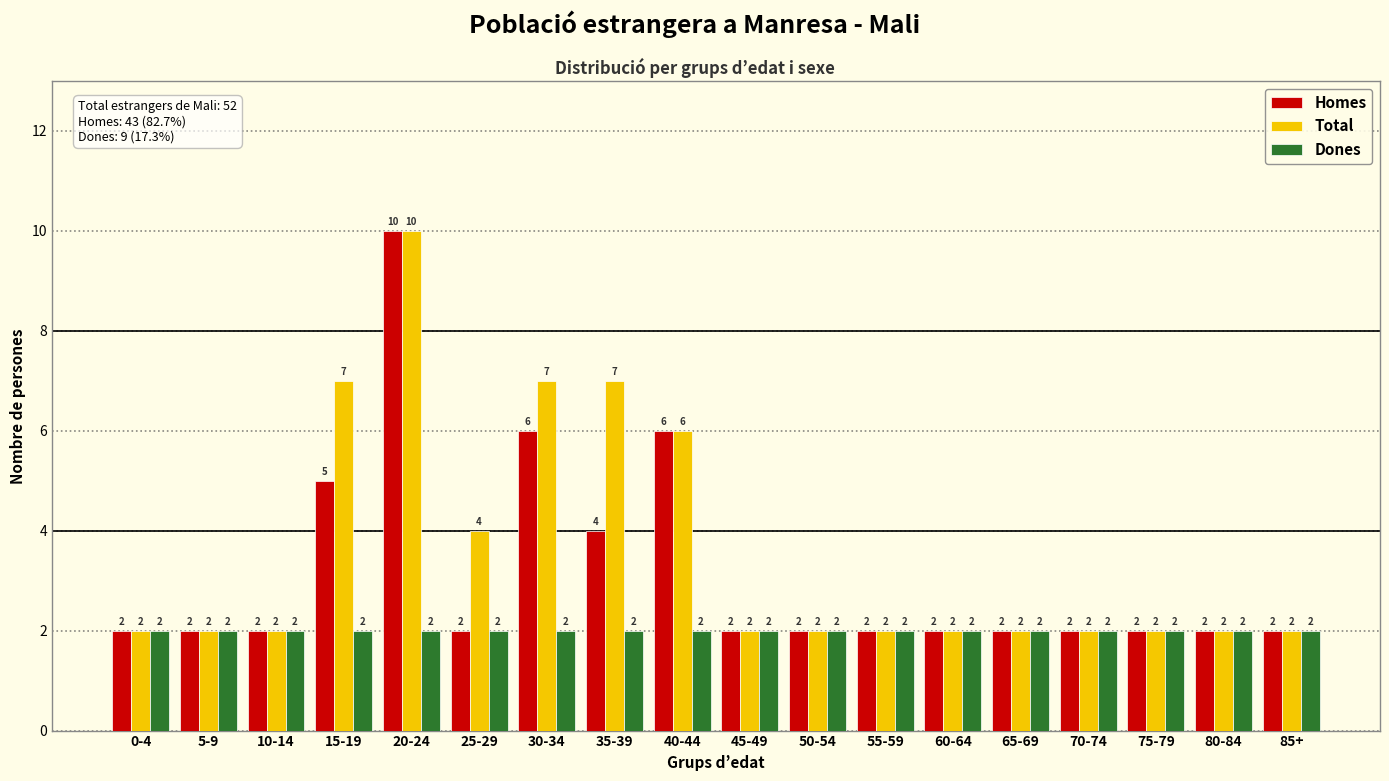

Reading left to right, list all the values displayed in this chart.

Homes: 0-4=2	5-9=2	10-14=2	15-19=5	20-24=10	25-29=2	30-34=6	35-39=4	40-44=6	45-49=2	50-54=2	55-59=2	60-64=2	65-69=2	70-74=2	75-79=2	80-84=2	85+=2
Total: 0-4=2	5-9=2	10-14=2	15-19=7	20-24=10	25-29=4	30-34=7	35-39=7	40-44=6	45-49=2	50-54=2	55-59=2	60-64=2	65-69=2	70-74=2	75-79=2	80-84=2	85+=2
Dones: 0-4=2	5-9=2	10-14=2	15-19=2	20-24=2	25-29=2	30-34=2	35-39=2	40-44=2	45-49=2	50-54=2	55-59=2	60-64=2	65-69=2	70-74=2	75-79=2	80-84=2	85+=2